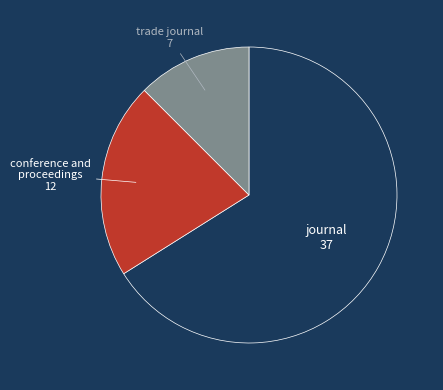

Does any single category account for the majority?

Yes